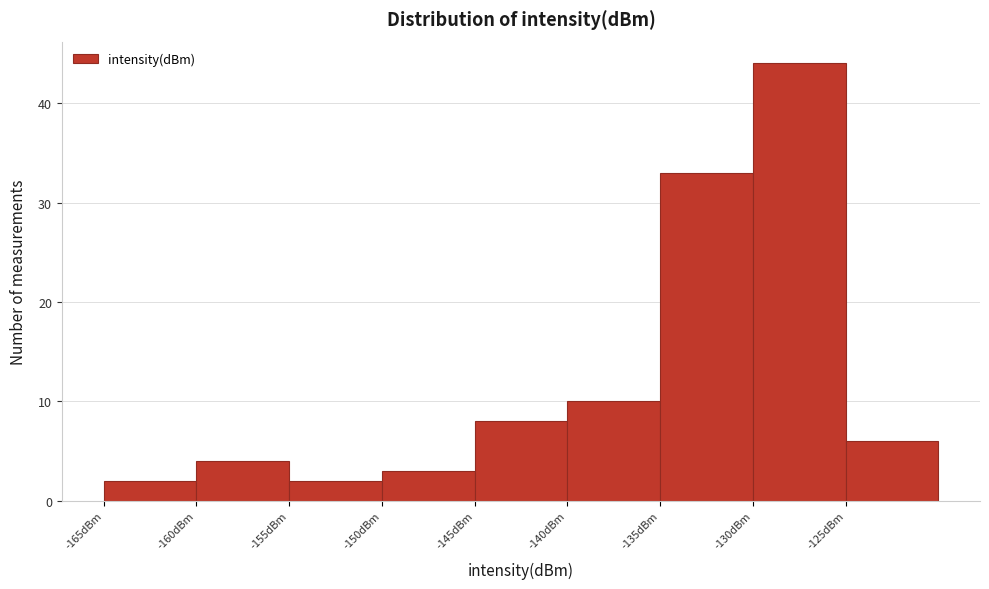

Reading left to right, transcribe this chart: for each bar, give the range it covers on the x-axis and its height. The values are not printed on the chart, so give them approximately, as read against the axis.

-165 to -160: 2
-160 to -155: 4
-155 to -150: 2
-150 to -145: 3
-145 to -140: 8
-140 to -135: 10
-135 to -130: 33
-130 to -125: 44
-125 to -120: 6